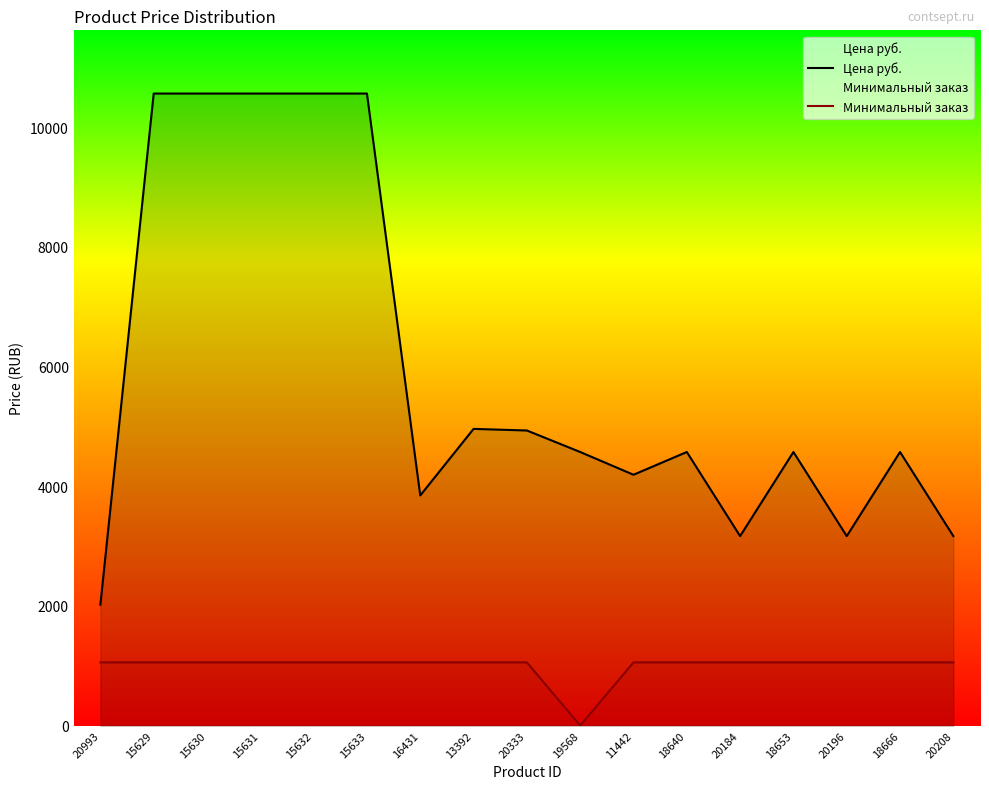

What is the label of the 8th point from the left?

13392